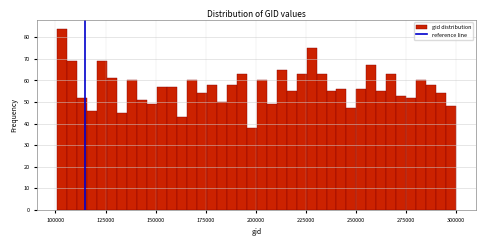

Read against the x-axis, roughly where is the centre of the tallest bar?

105000